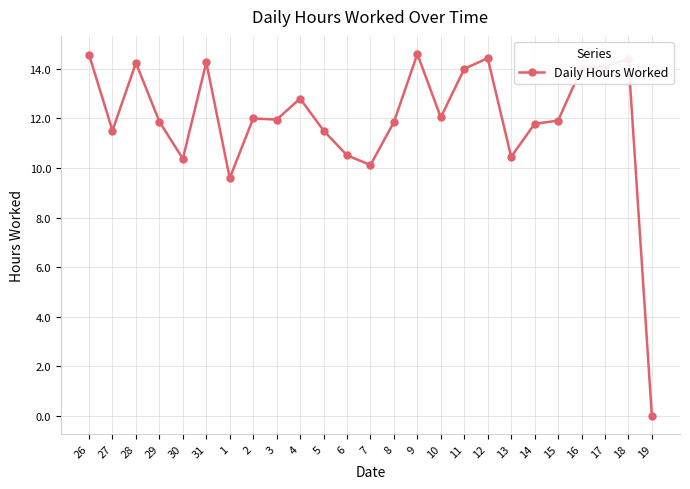

What is the value of the 7th point from the left?

9.6